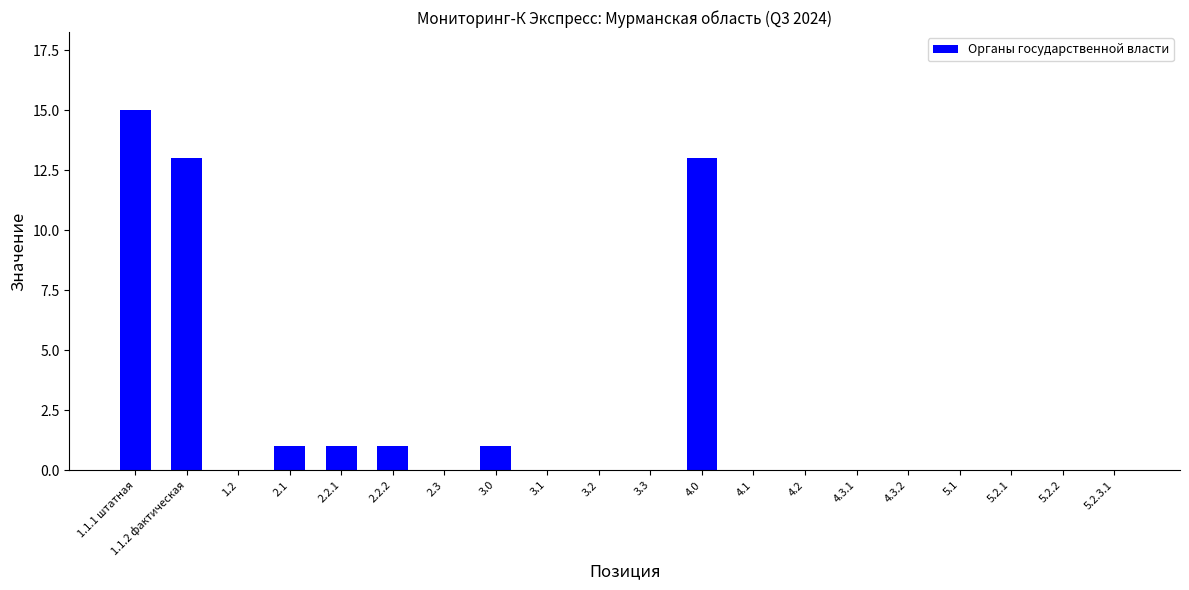

What is the difference between the values at 4.0 and 3.0?

12